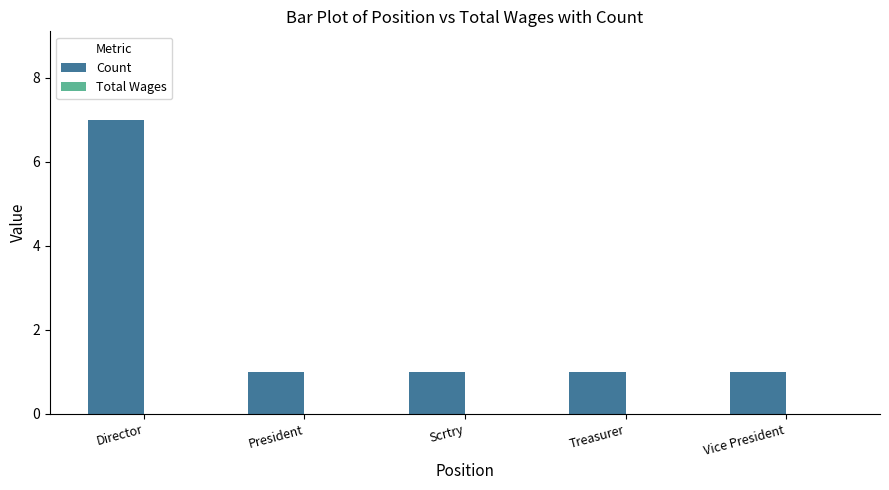

What is the greatest value displayed?

7